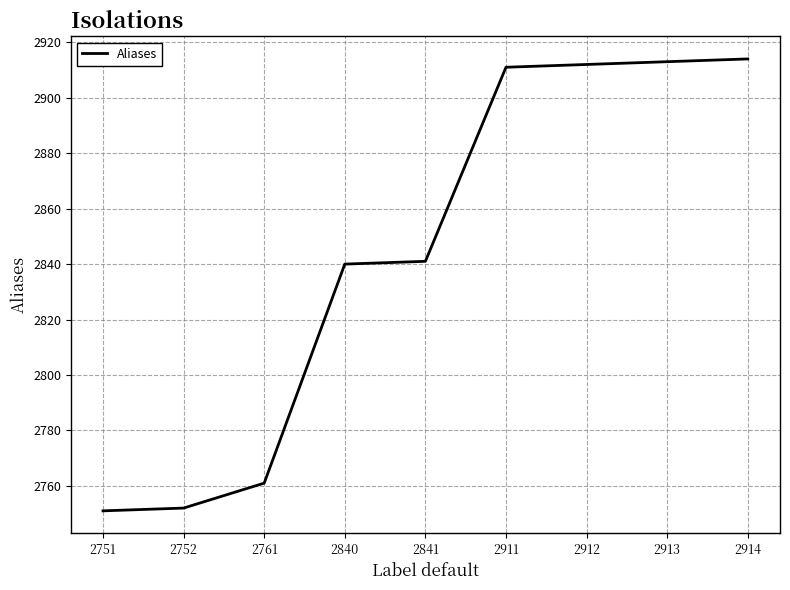

Is it true that the value at 2752 is 2752?

True